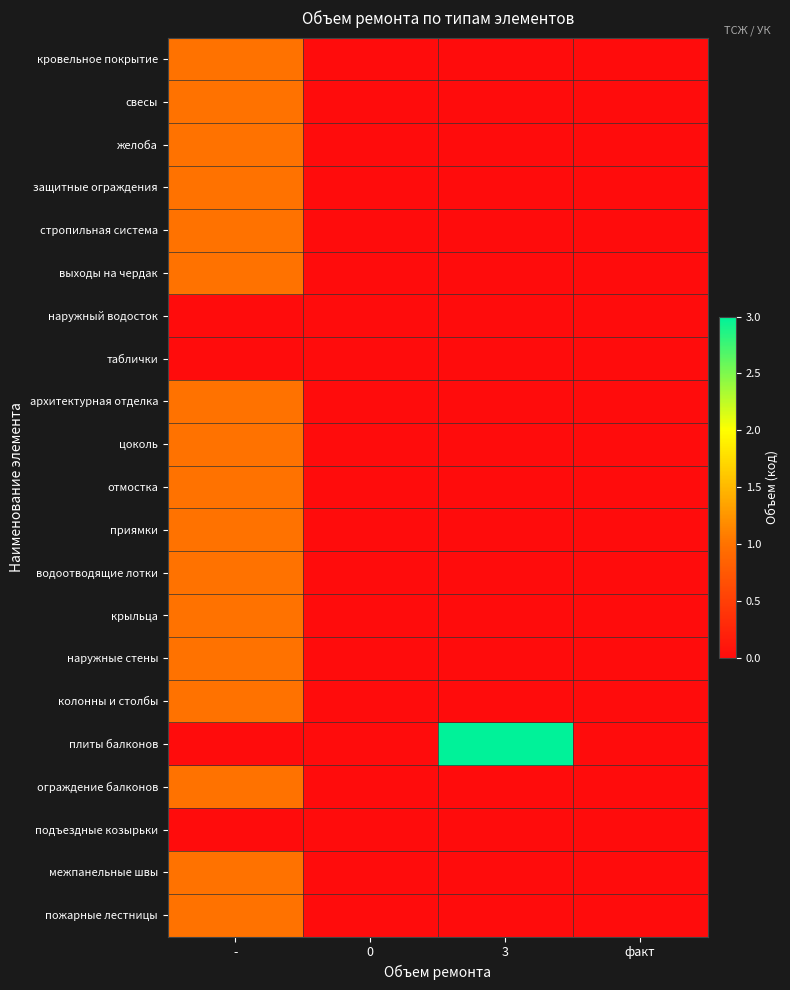

Which has a higher value, 3 or -?

-